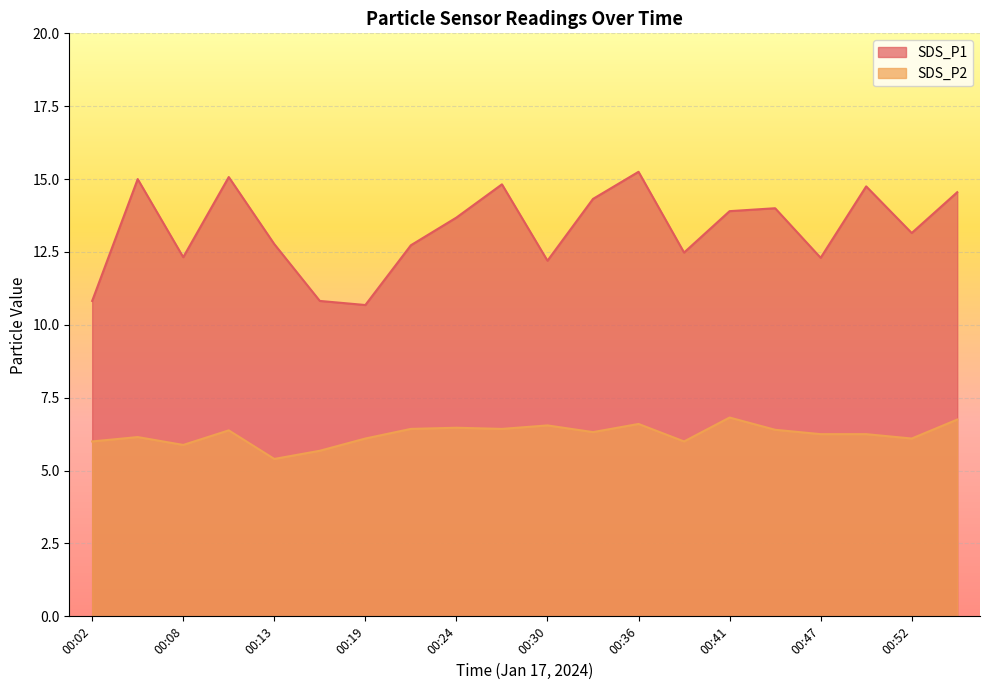

List the labels in order of SDS_P1 value, smallest first.

00:19, 00:02, 00:16, 00:30, 00:47, 00:08, 00:38, 00:22, 00:13, 00:52, 00:24, 00:41, 00:44, 00:33, 00:55, 00:50, 00:27, 00:05, 00:10, 00:36